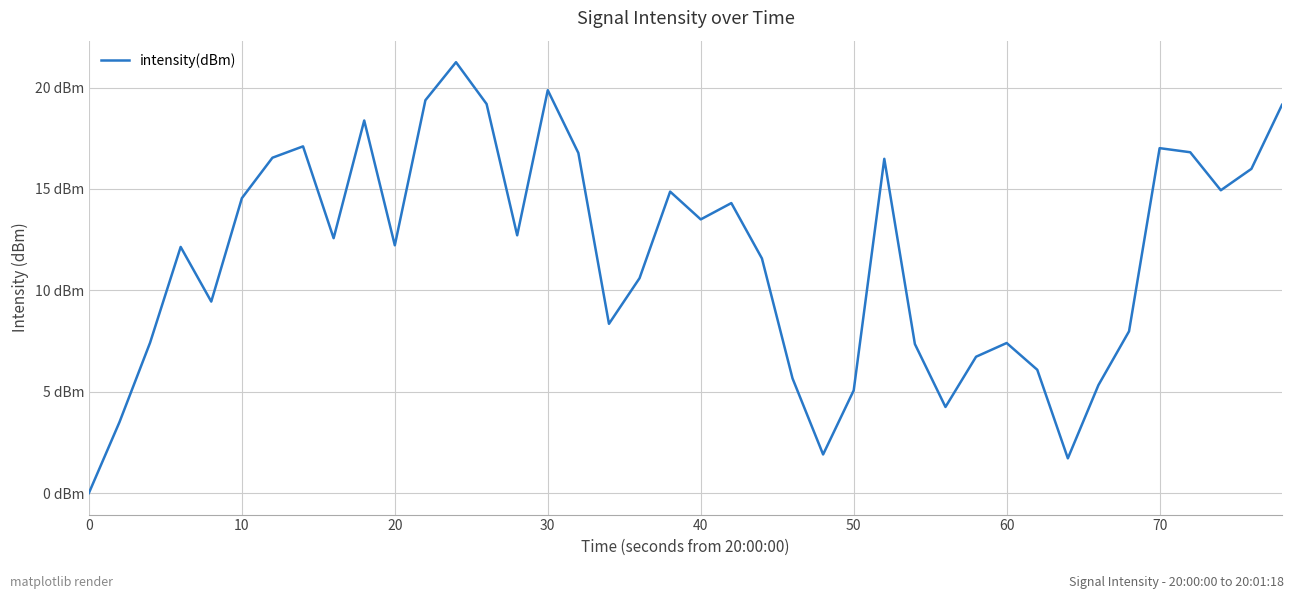

Is this an area chart (filled region under the line)?

No